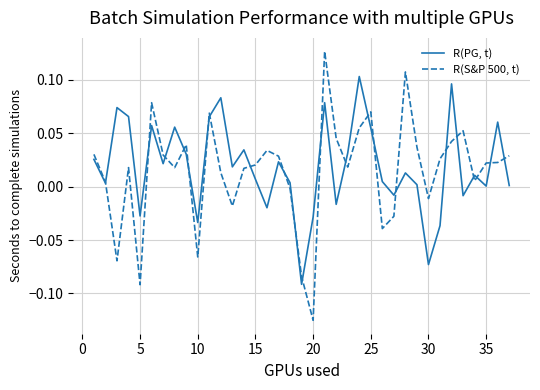

In R(S&P 500, t), how many points are lower than both neighbors (excluding endpoints)?

10